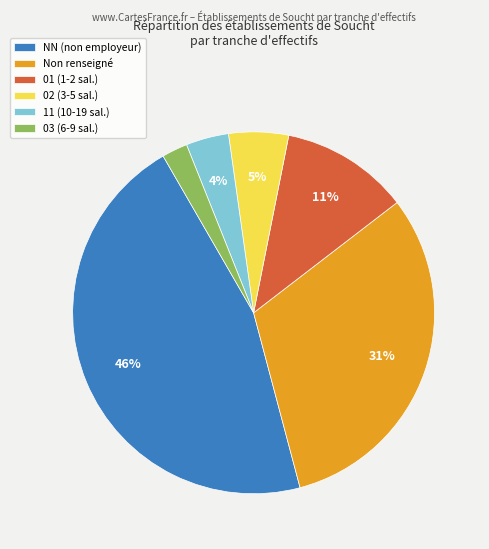

To the nearest percent, what portion does NN (non employeur) represent?

46%